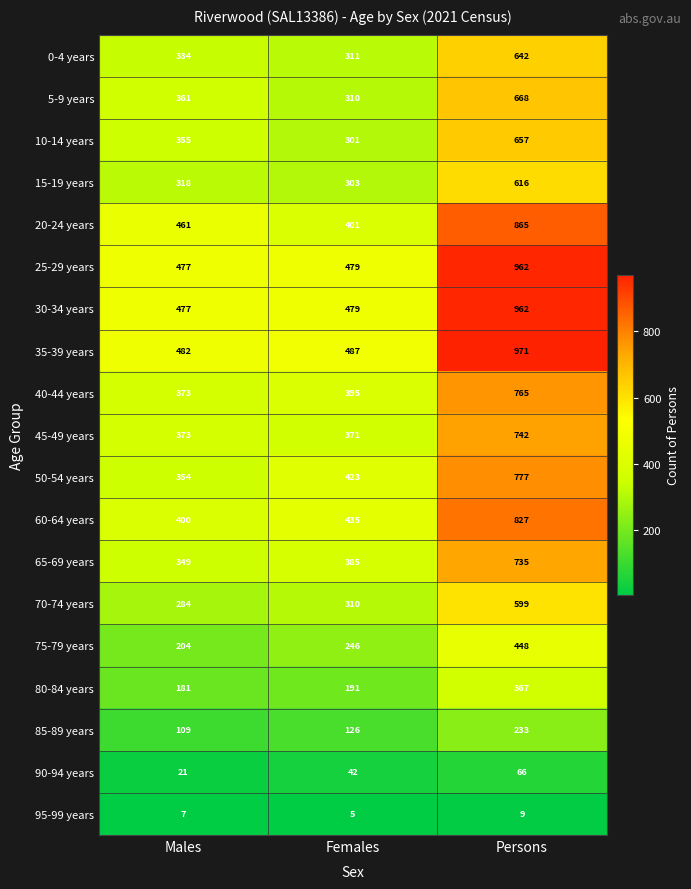

The 45-49 years series shows 243 at Persons. True or false?

False